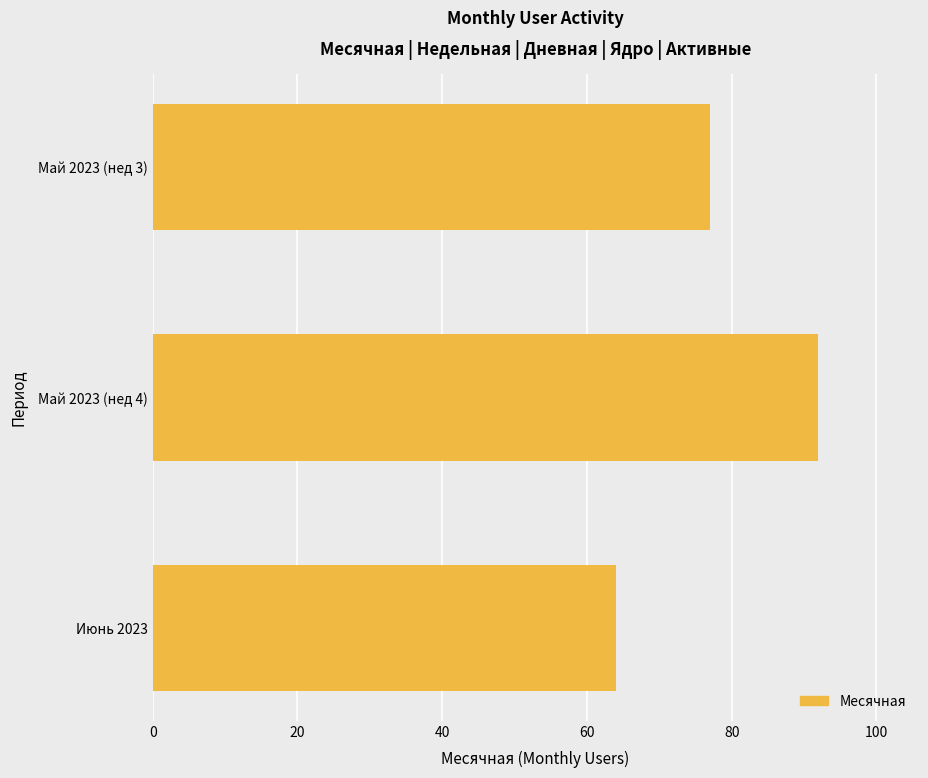

List the labels in order of value, smallest first.

Июнь 2023, Май 2023 (нед 3), Май 2023 (нед 4)